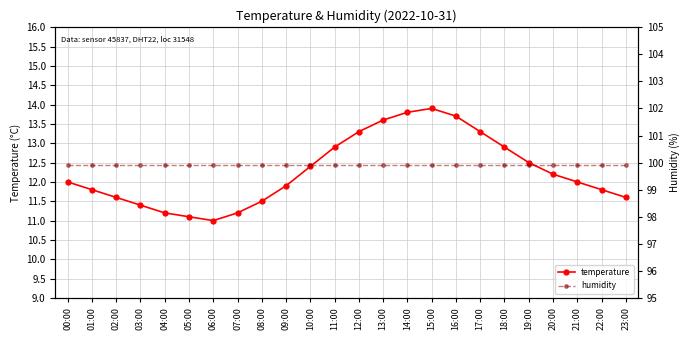

Between 01:00 and 17:00, which is larger?

17:00